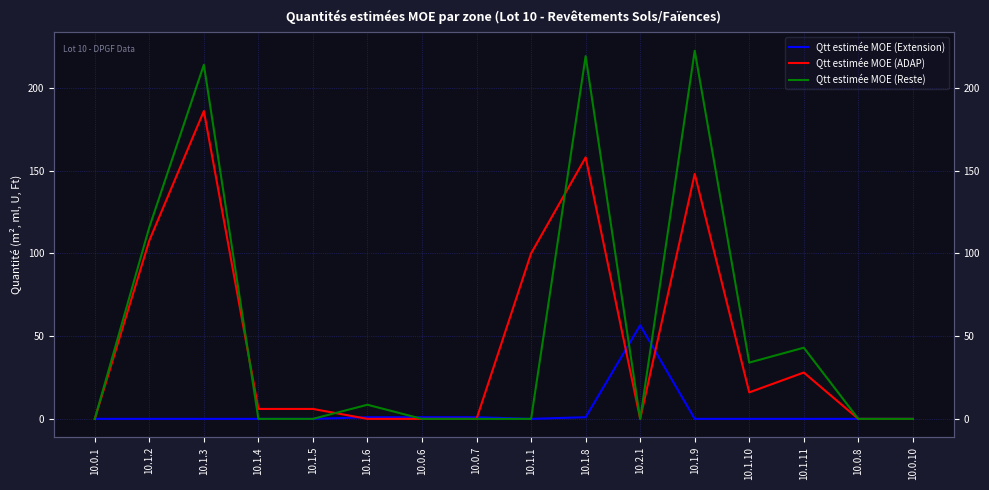

What are all the series names shown in the legend?

Qtt estimée MOE (Extension), Qtt estimée MOE (ADAP), Qtt estimée MOE (Reste)